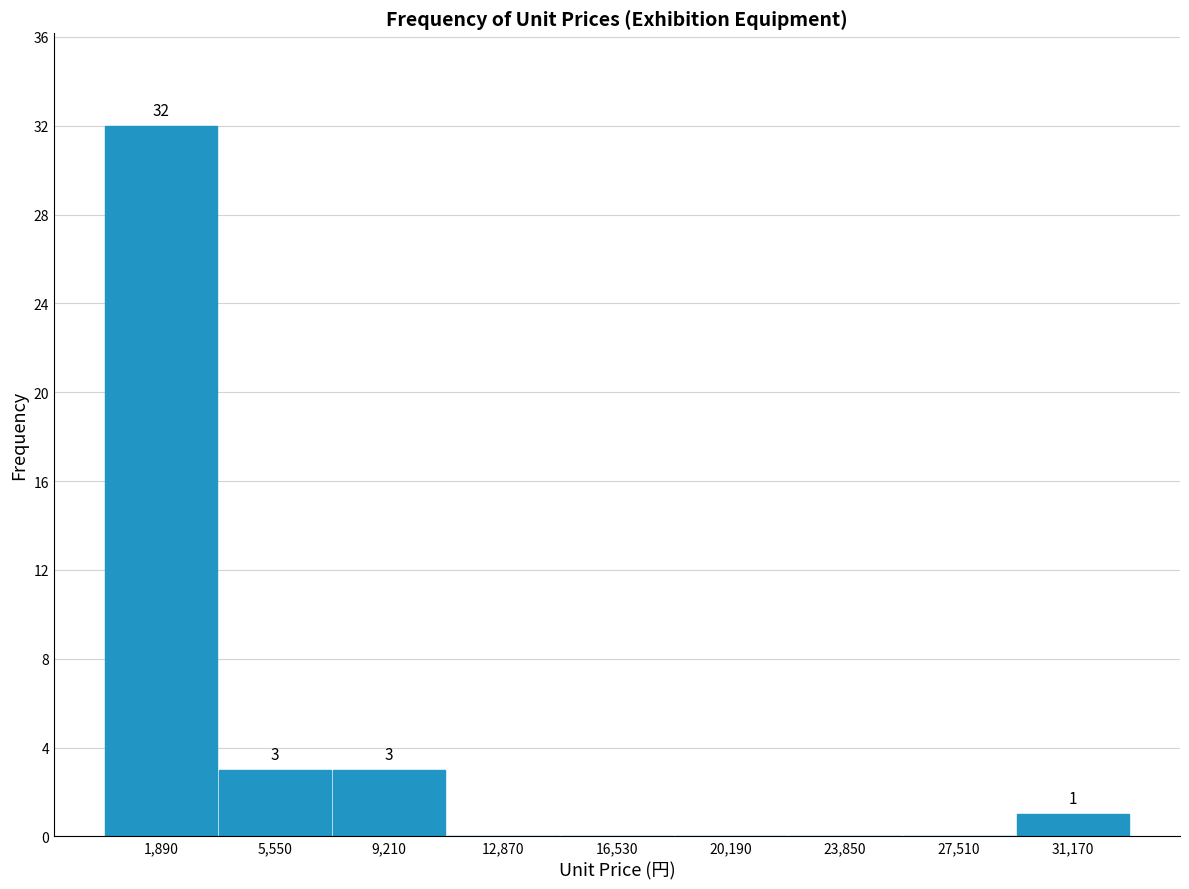

Which range on the x-axis has the tallest bar?

0 to 3500